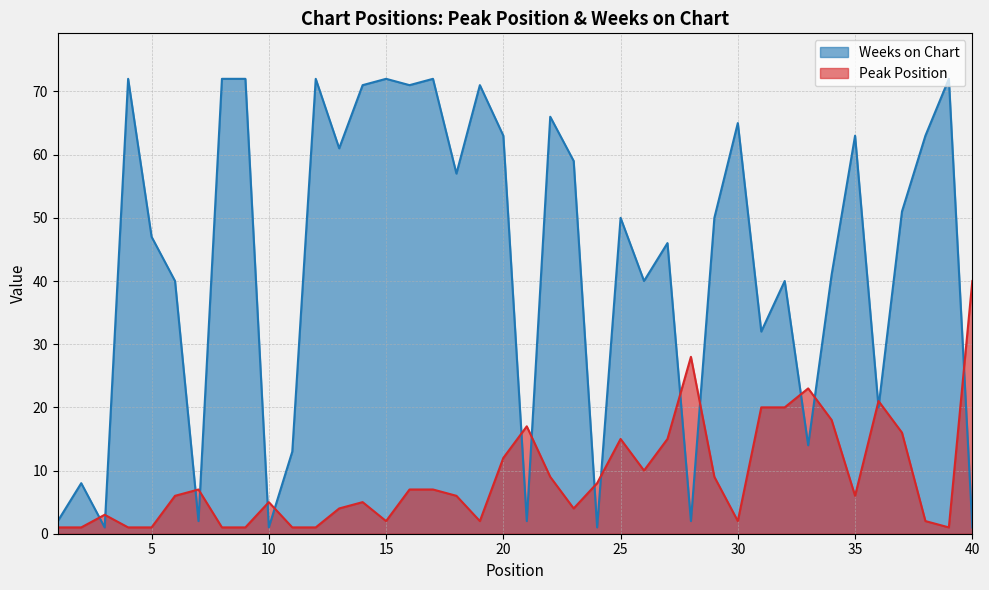

In Peak Position, how many points are lower than both neighbors (excluding endpoints)?

7